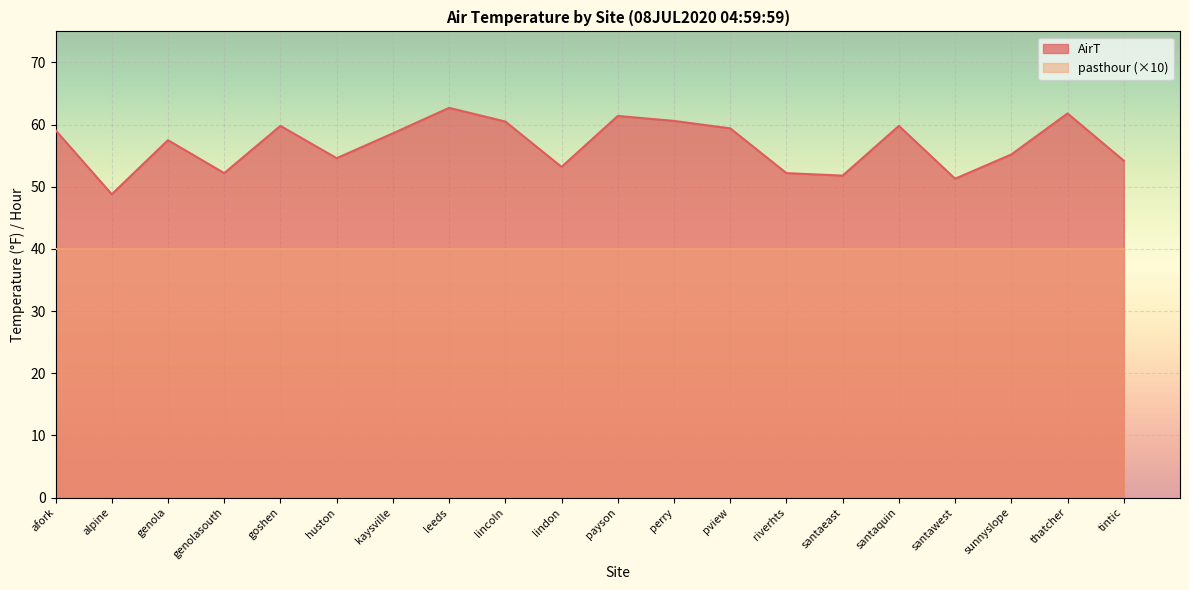

At which category does the data reach its first local peak?

genola